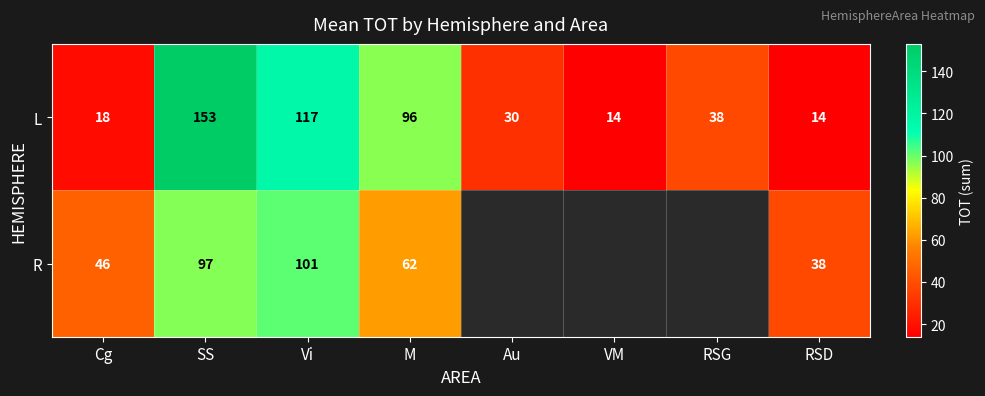

What is the total value across all series at Cg?

64